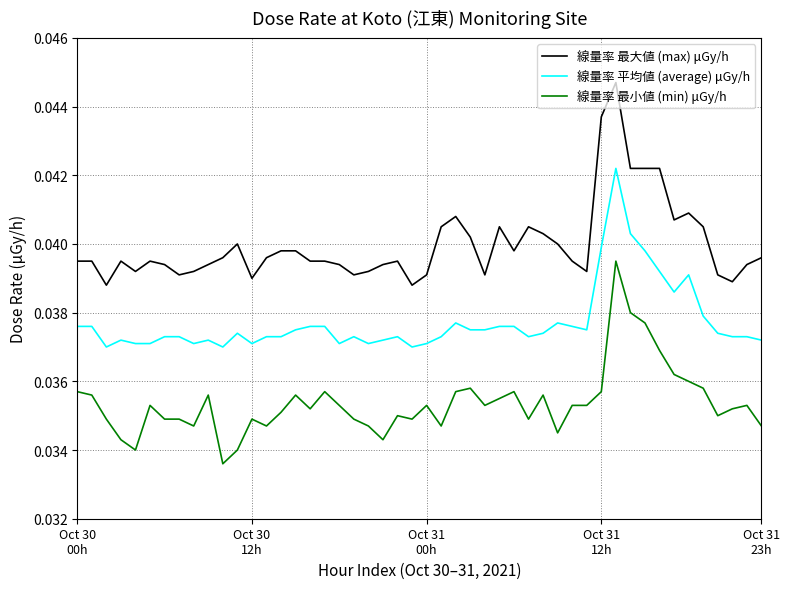

List the series in order of their peak value, highest first.

線量率 最大値 (max) μGy/h, 線量率 平均値 (average) μGy/h, 線量率 最小値 (min) μGy/h